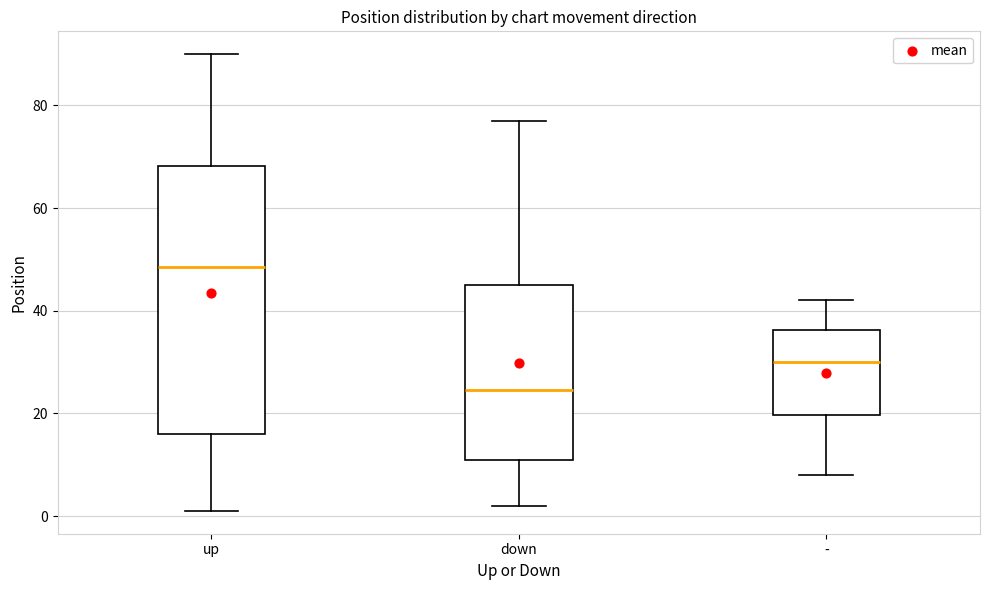

Reading left to right, read every box against the y-axis: the position of its median line, the range the box covers, and the ends of its whiskers. The values are not printed on the chart, so give them approximately, as read against the axis.

up: median 48, box 16 to 68, whiskers 2 to 90
down: median 24, box 12 to 46, whiskers 2 to 78
-: median 30, box 20 to 36, whiskers 8 to 42